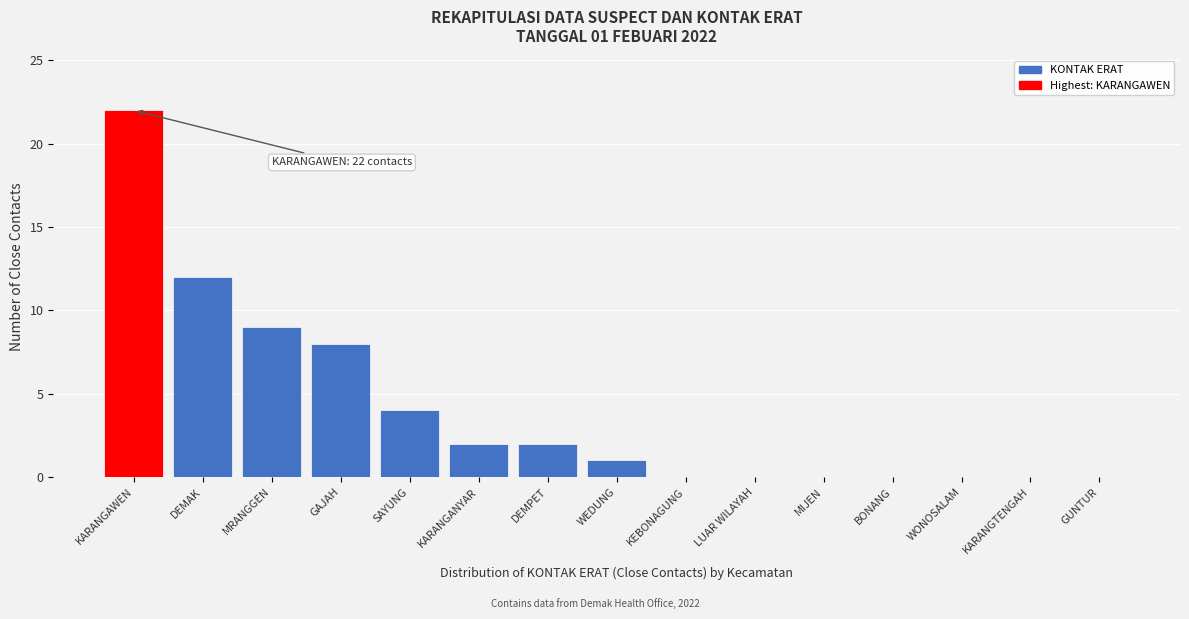

Reading left to right, what are all the values shown in this chart?

KARANGAWEN=22	DEMAK=12	MRANGGEN=9	GAJAH=8	SAYUNG=4	KARANGANYAR=2	DEMPET=2	WEDUNG=1	KEBONAGUNG=0	LUAR WILAYAH=0	MIJEN=0	BONANG=0	WONOSALAM=0	KARANGTENGAH=0	GUNTUR=0